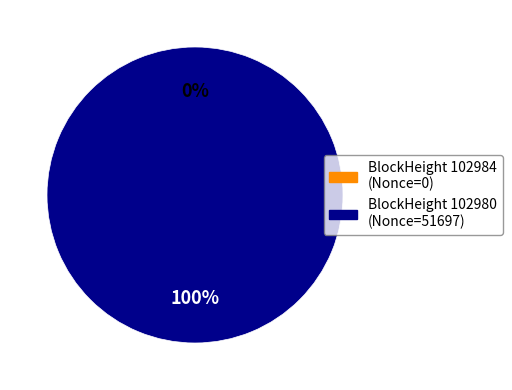

True or false: 102980 accounts for 100% of the total.

True